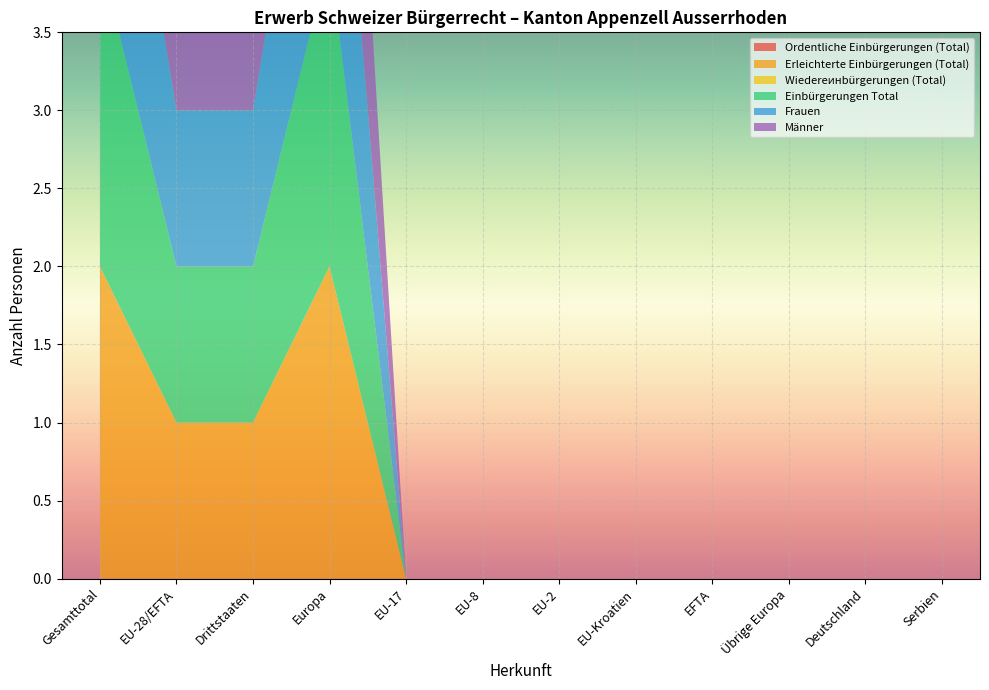

Reading right to left, extract all data points from this chart.

Ordentliche Einbürgerungen (Total): 0	0	0	0	0	0	0	0	0	0	0	0
Erleichterte Einbürgerungen (Total): 0	0	0	0	0	0	0	0	2	1	1	2
Wiedereинbürgerungen (Total): 0	0	0	0	0	0	0	0	0	0	0	0
Einbürgerungen Total: 0	0	0	0	0	0	0	0	2	1	1	2
Frauen: 0	0	0	0	0	0	0	0	2	1	1	2
Männer: 0	0	0	0	0	0	0	0	2	1	1	2